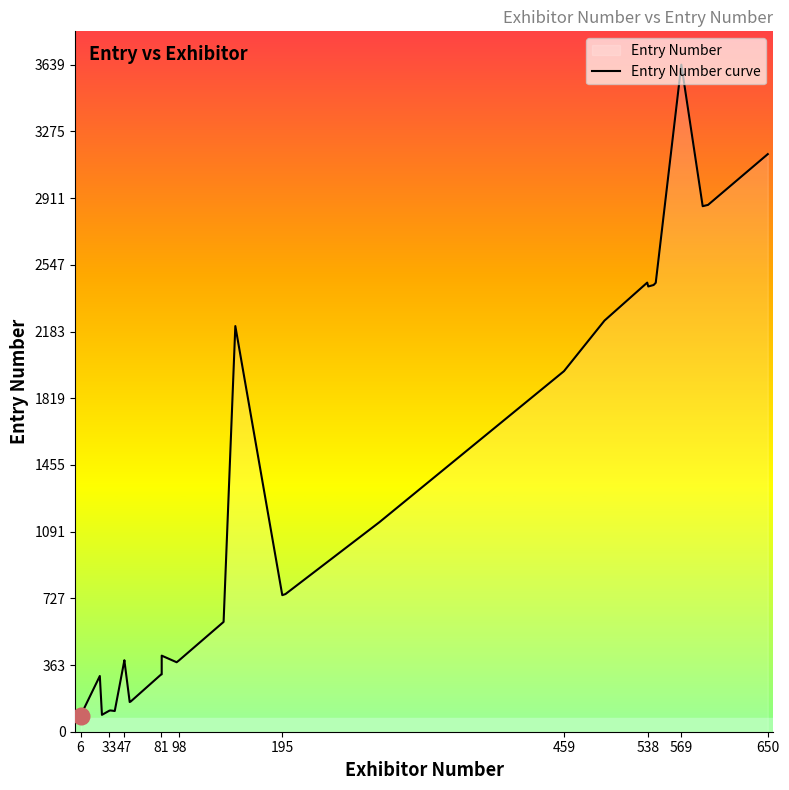

What is the difference between the maximum and minimum values?

3551